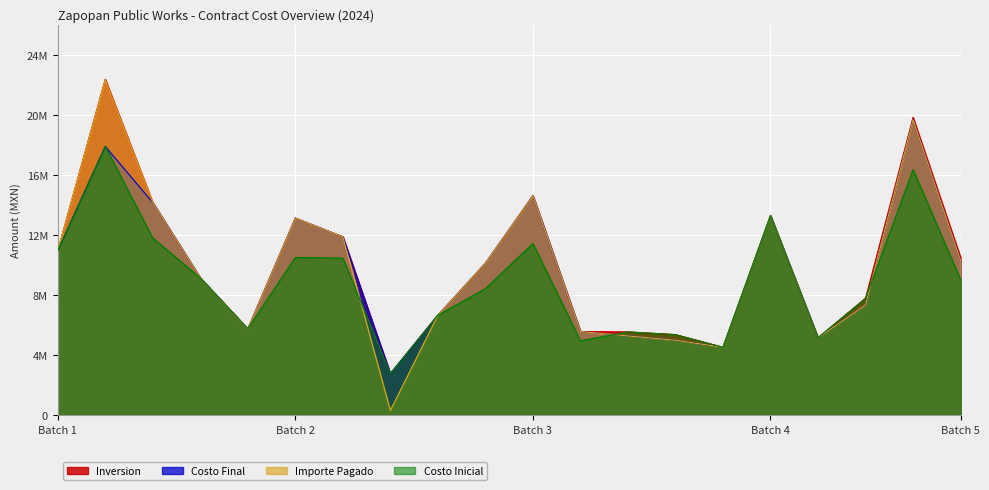

How many values in the Importe Pagado series are below 10117366?

10